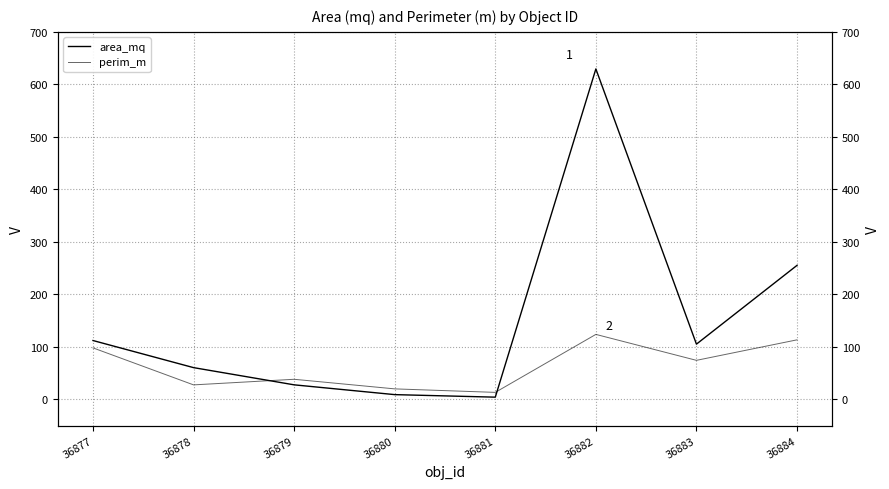

Reading left to right, list all the values displayed in this chart.

area_mq: 112.1	60.5	27.7	9.0	4.2	629.4	105.2	255.3
perim_m: 98.1	27.6	38.3	20.0	13.3	123.8	74.3	113.4